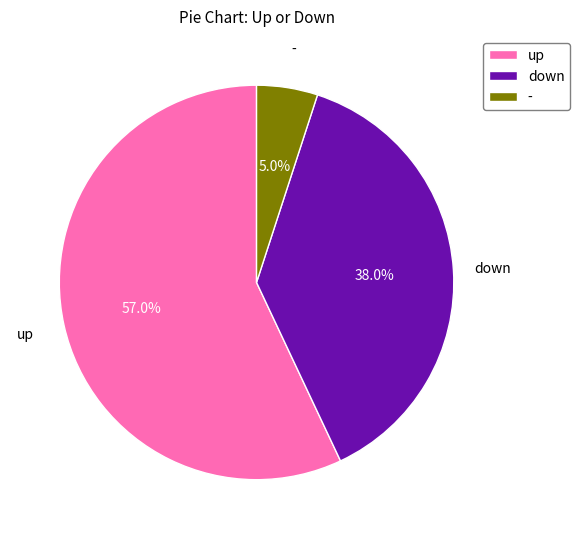

Combined, what portion of the pie is up and -?

62.0%